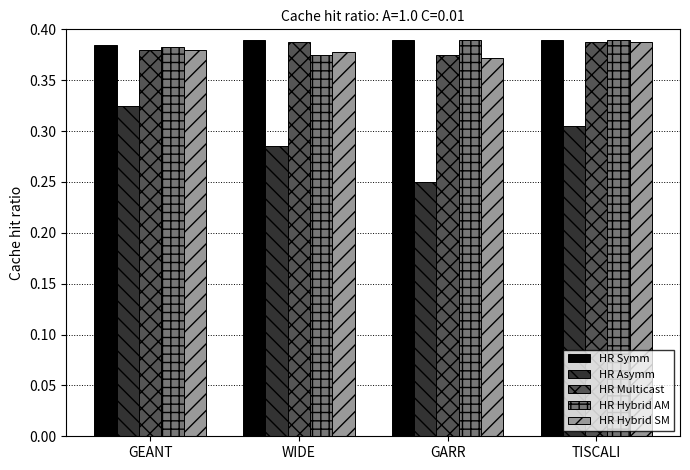

What are all the series names shown in the legend?

HR Symm, HR Asymm, HR Multicast, HR Hybrid AM, HR Hybrid SM